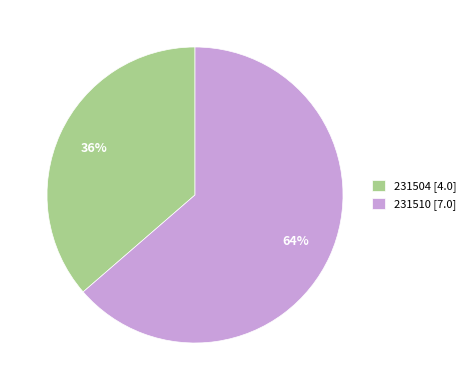

To the nearest percent, what percentage of the pie is 231504?

36%